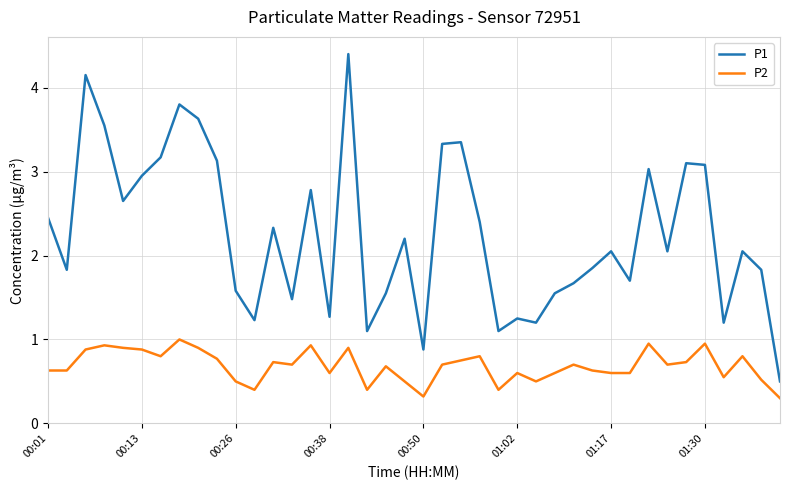

What is the greatest value displayed?

4.4